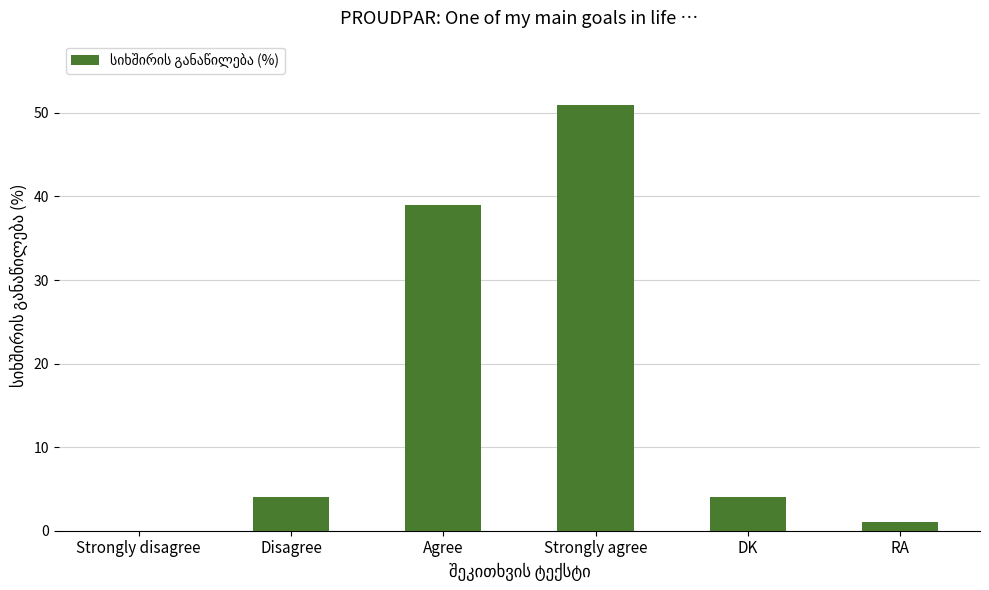

Reading left to right, transcribe all the data shown in this chart.

0	4	39	51	4	1